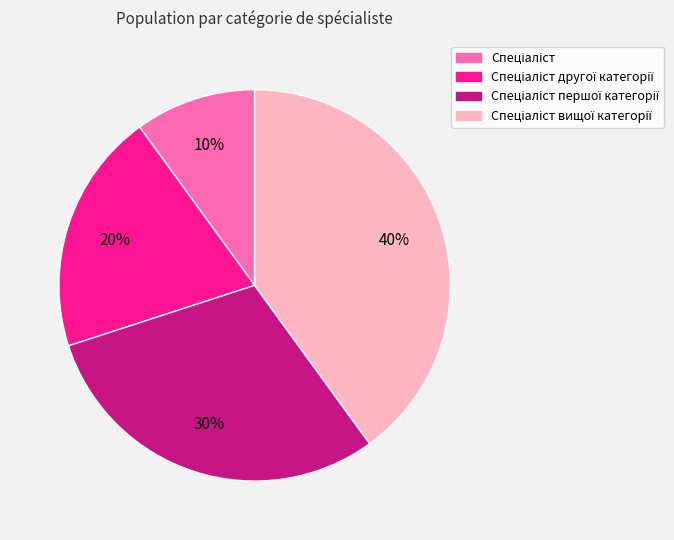

To the nearest percent, what is the average slice percentage?

25%